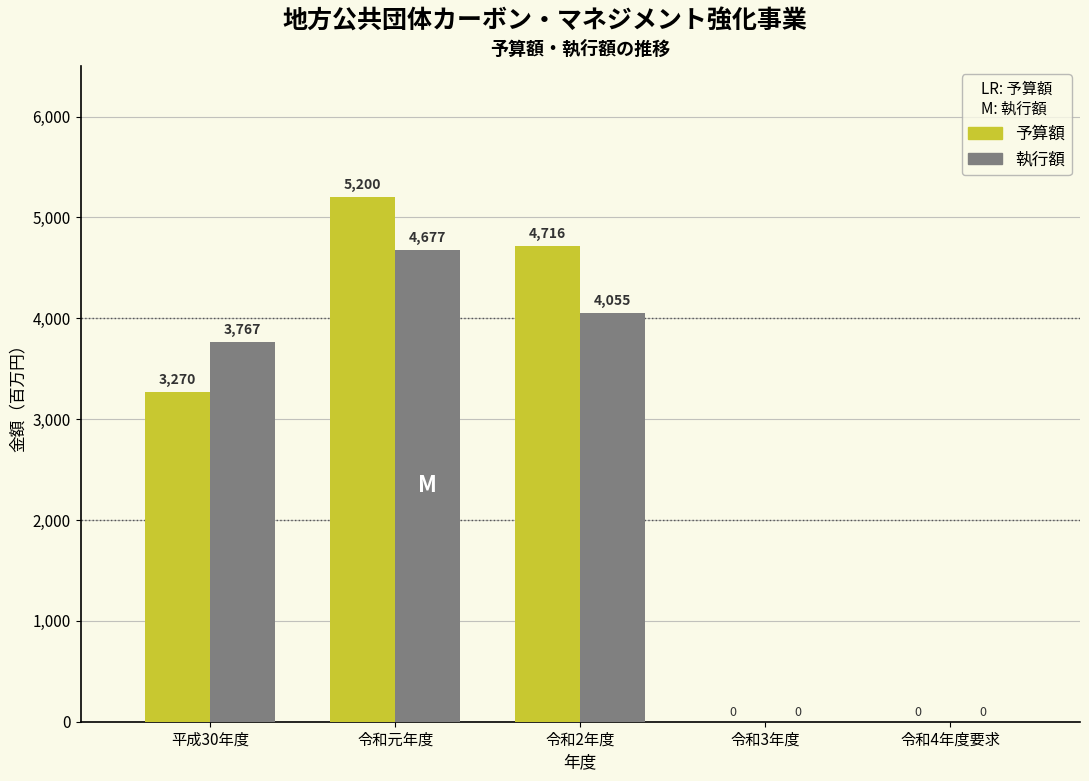

Reading left to right, extract all data points from this chart.

予算額: 平成30年度=3270	令和元年度=5200	令和2年度=4716	令和3年度=0	令和4年度要求=0
執行額: 平成30年度=3767	令和元年度=4677	令和2年度=4055	令和3年度=0	令和4年度要求=0